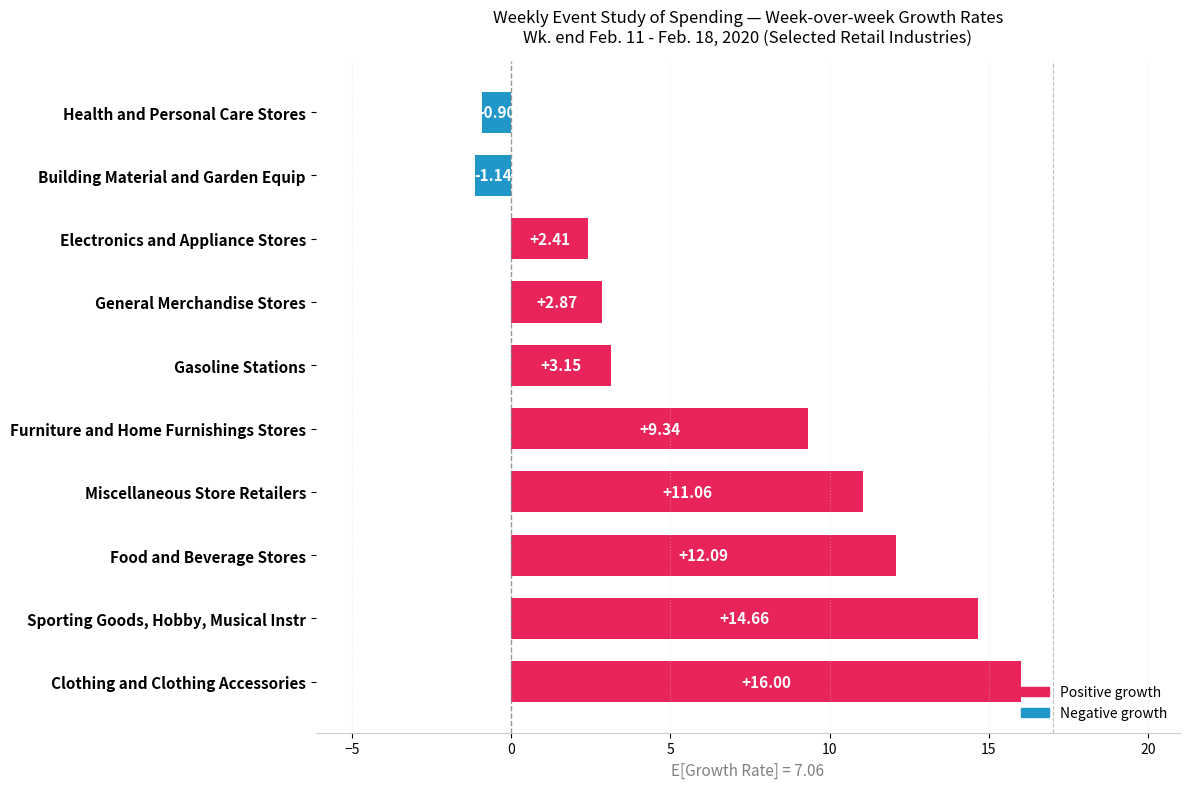

What is the change in value from Electronics and Appliance Stores to Building Material and Garden Equip?

-3.5